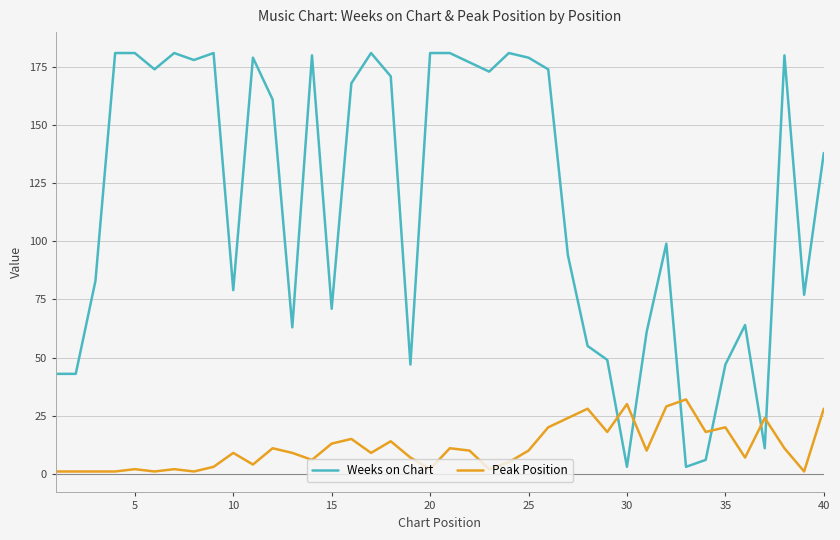

Which series has the widest spread of values?

Weeks on Chart